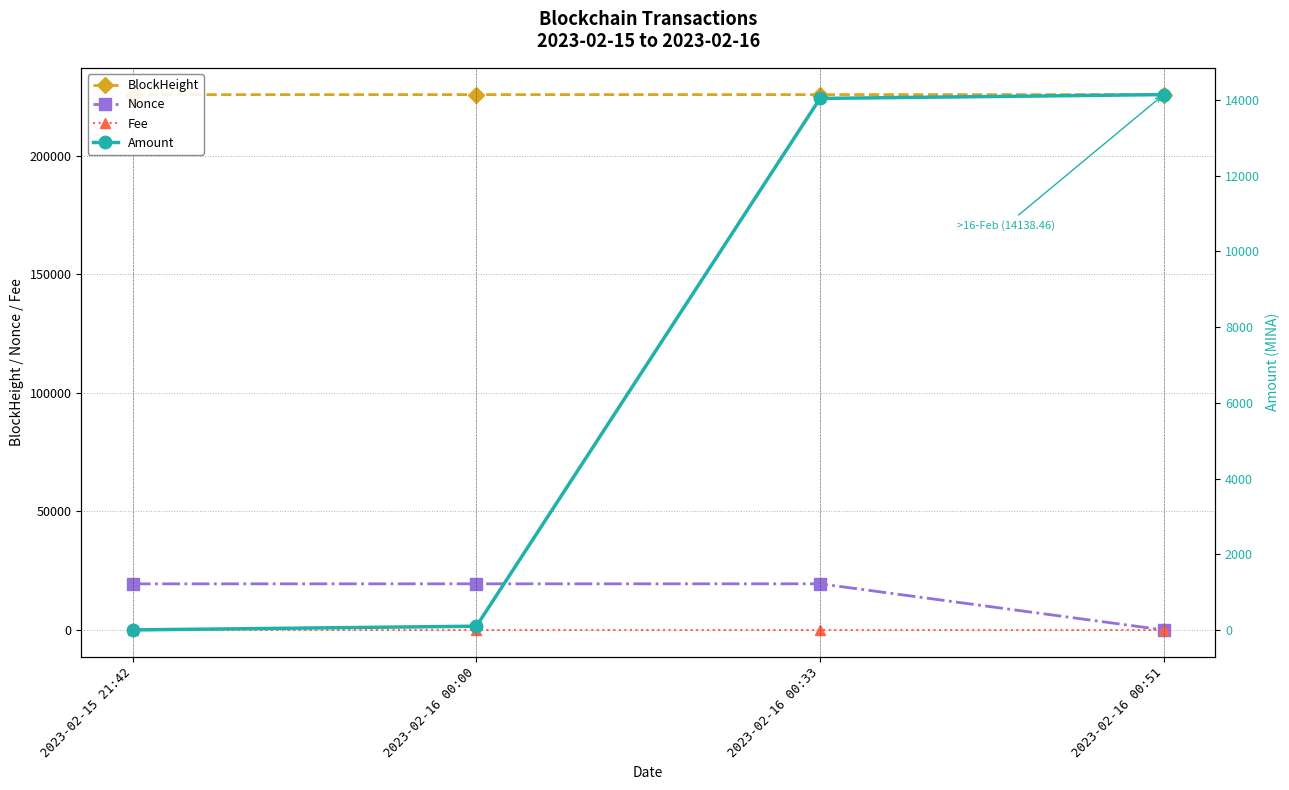

The Amount series shows 14037.5 at 2023-02-16 00:33. True or false?

True